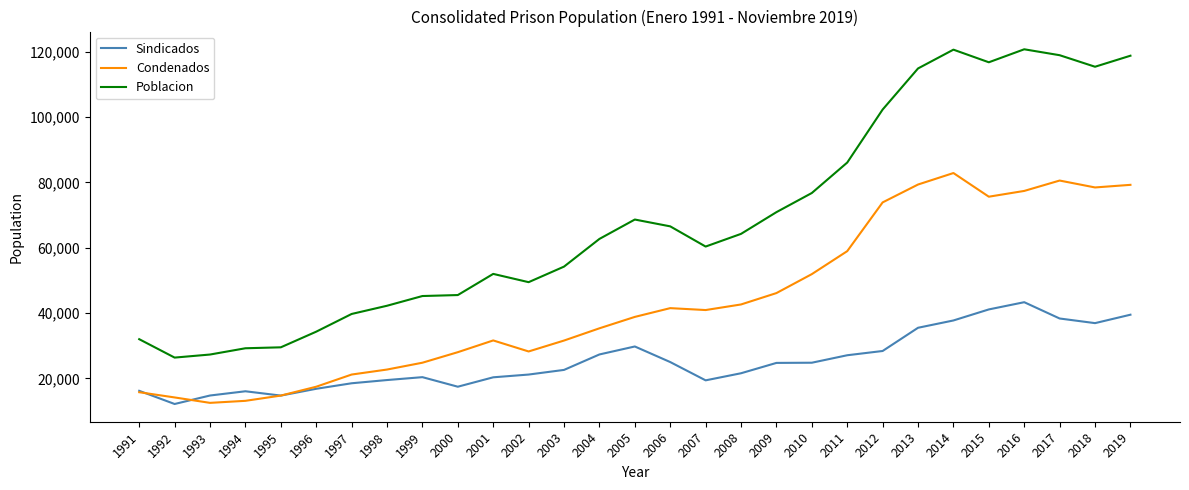

Rank the series by their maximum value, from highest to lowest.

Poblacion, Condenados, Sindicados